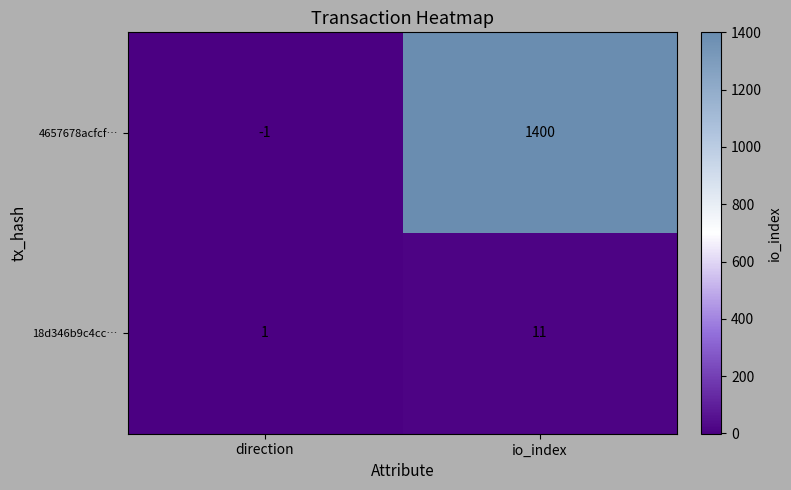

What is the difference between the 4657678acfcf… values at io_index and direction?

1401